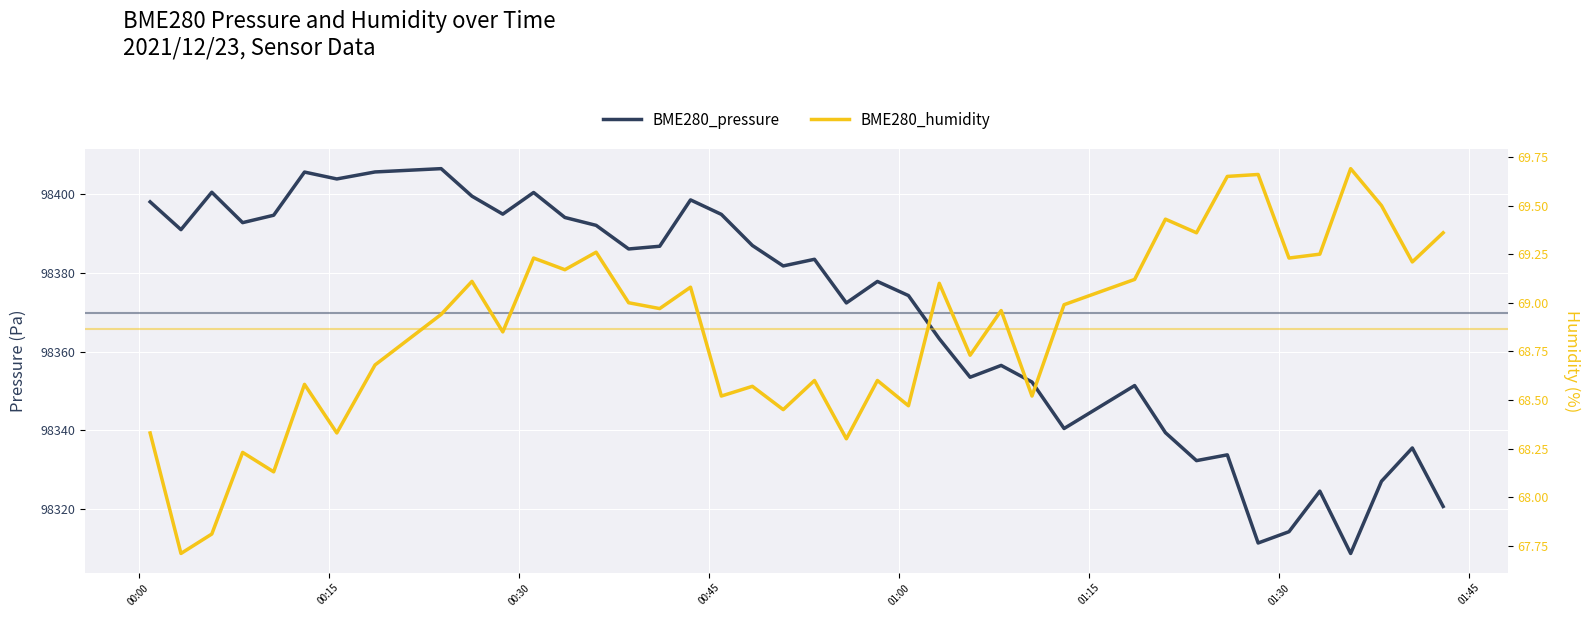

Which series has the widest spread of values?

BME280_pressure